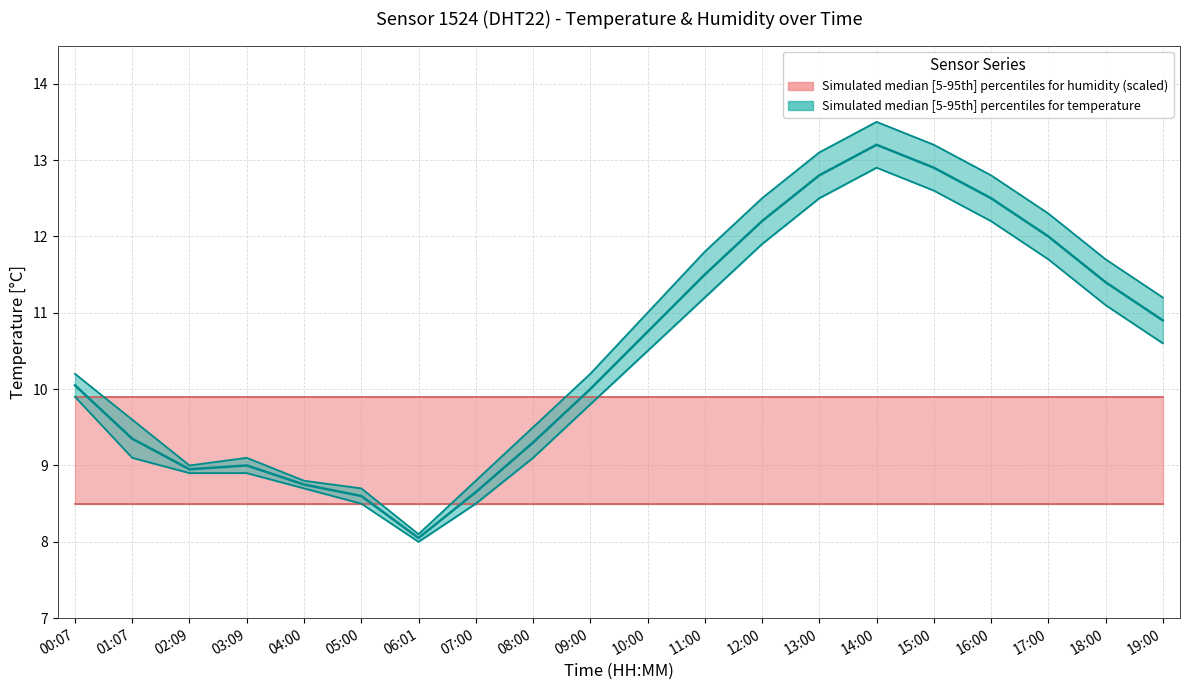

Rank the series by their average value, from highest to lowest.

temperature_upper, temperature_median, temperature_lower